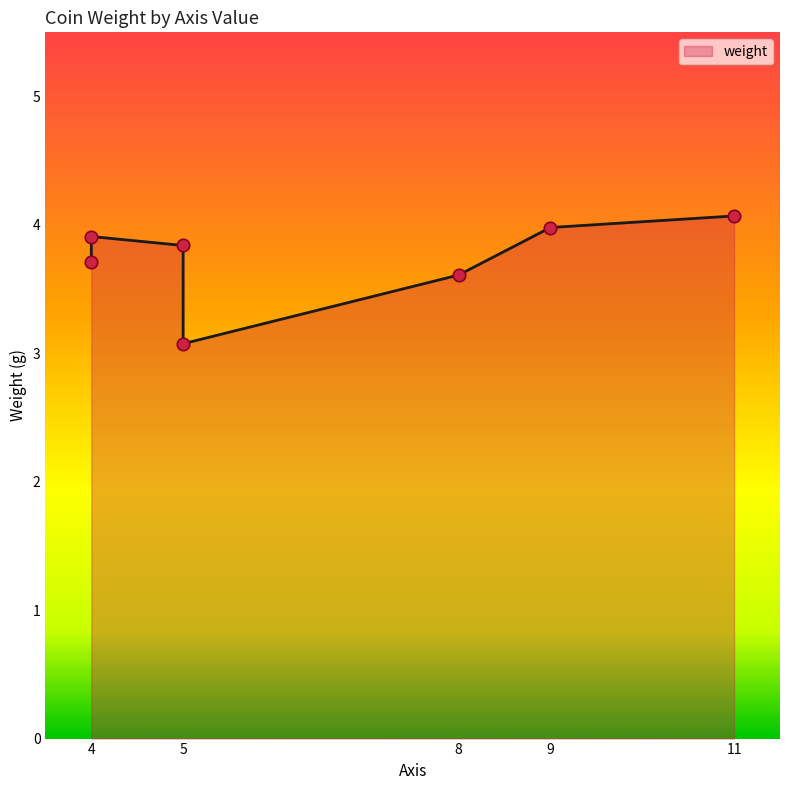

Which has a higher value, 8 or 5?

8